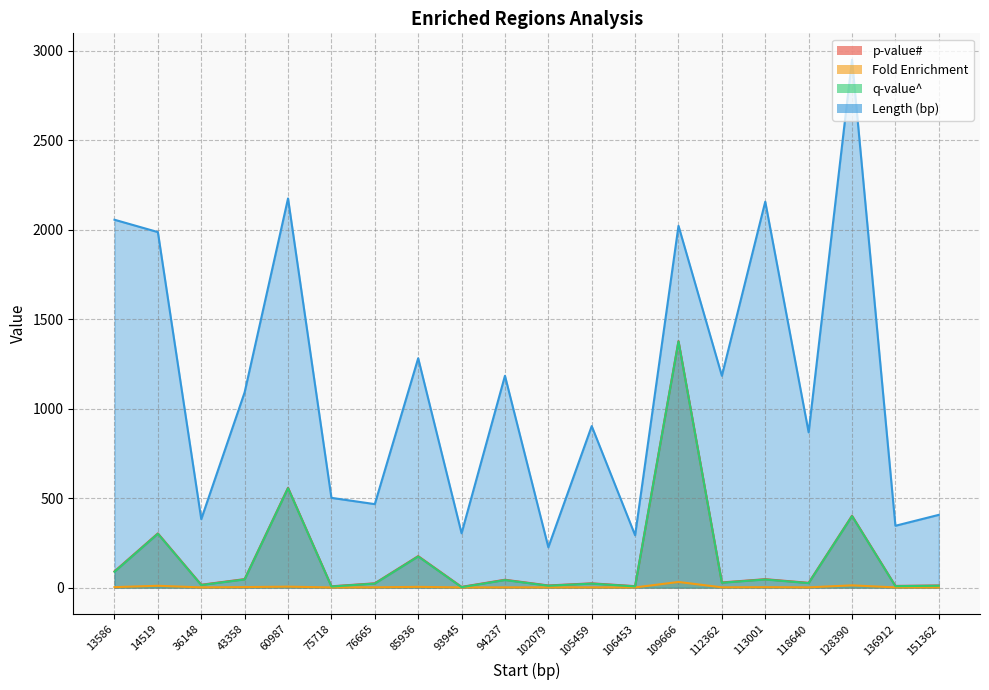

True or false: p-value# has more than 2 points higher than both neighbors.

True